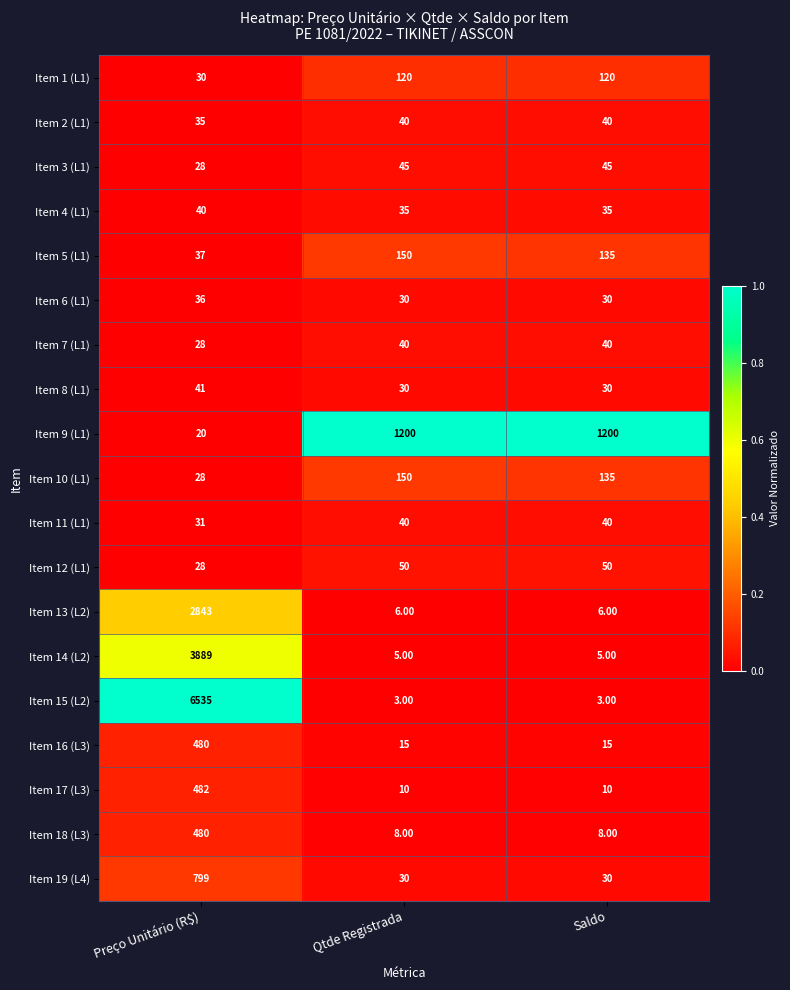

Is the value of Item 12 (L1) at Saldo greater than the value of Item 1 (L1) at Saldo?

No